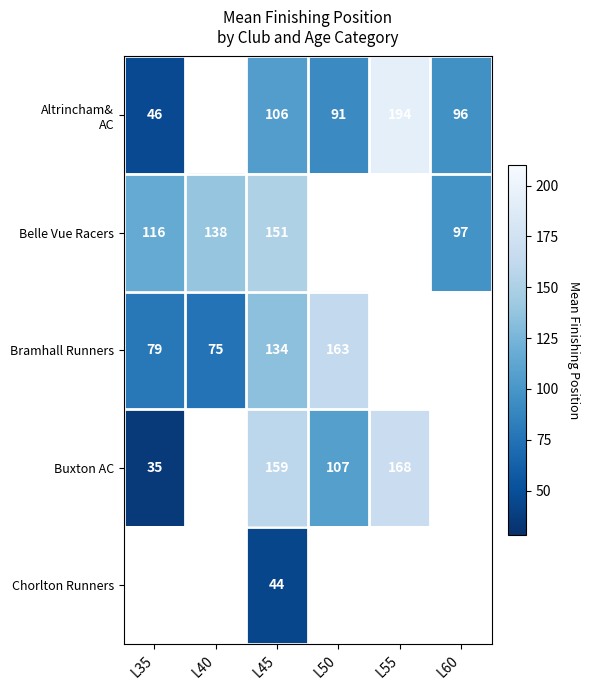

What is the difference between the Belle Vue Racers values at L60 and L35?

19